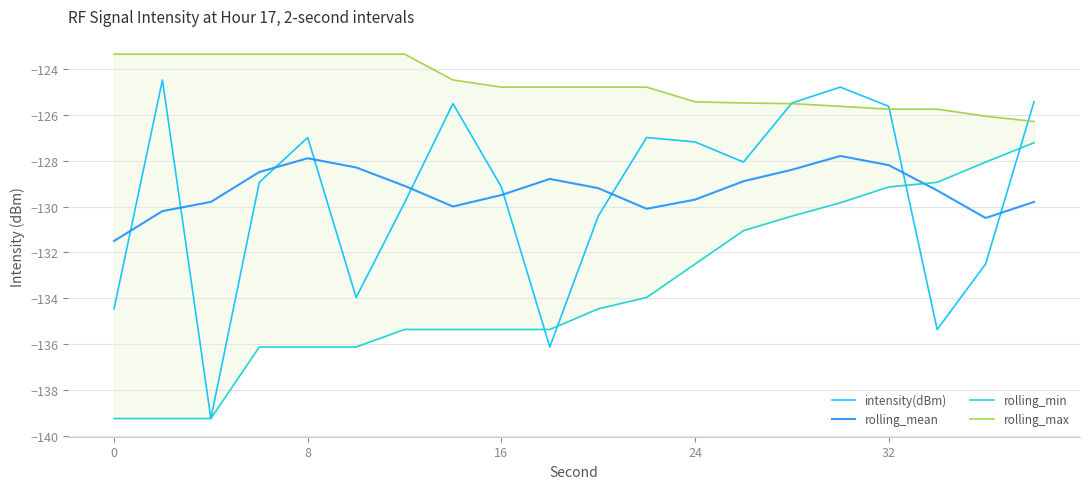

What is the sum of all rolling_min values?

-2673.0